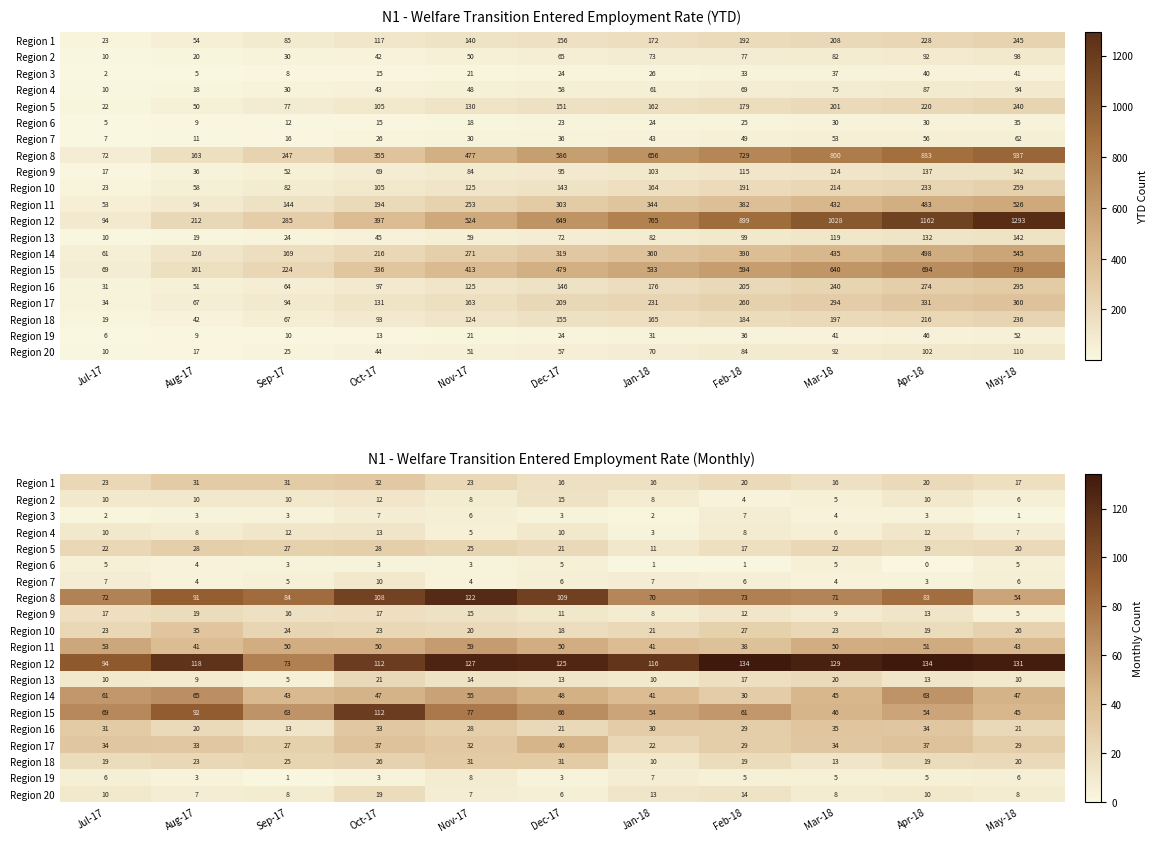

Between Mar-18 and Oct-17, which is larger?

Oct-17